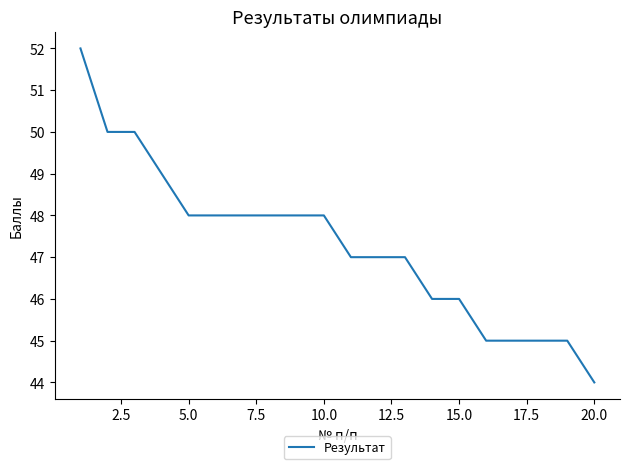

What is the minimum value shown in the chart?

44